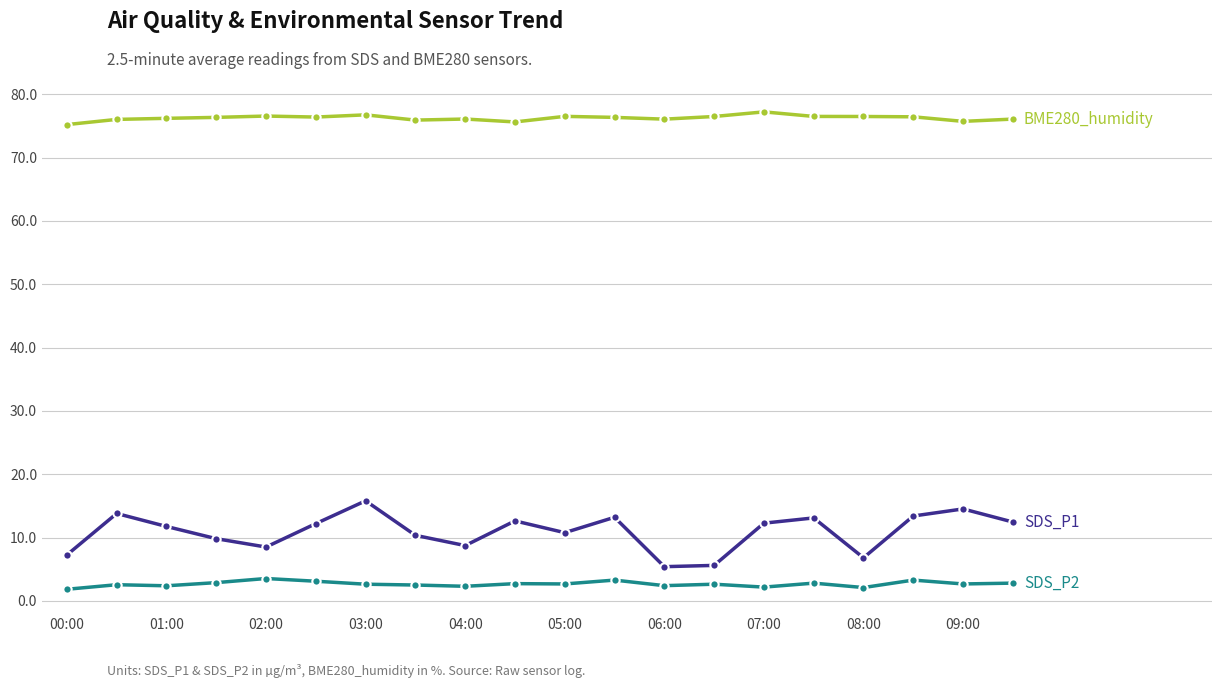

What is the greatest value displayed?

77.2